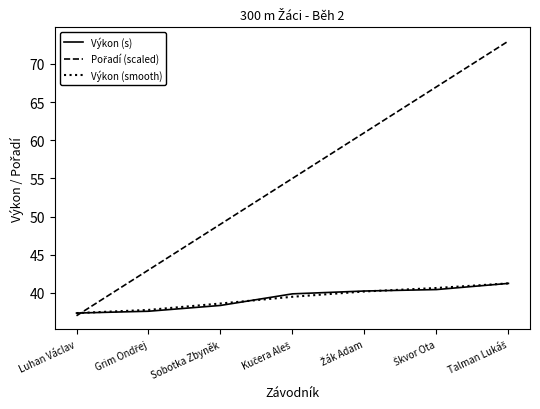

Does the chart have visible grid lines?

No